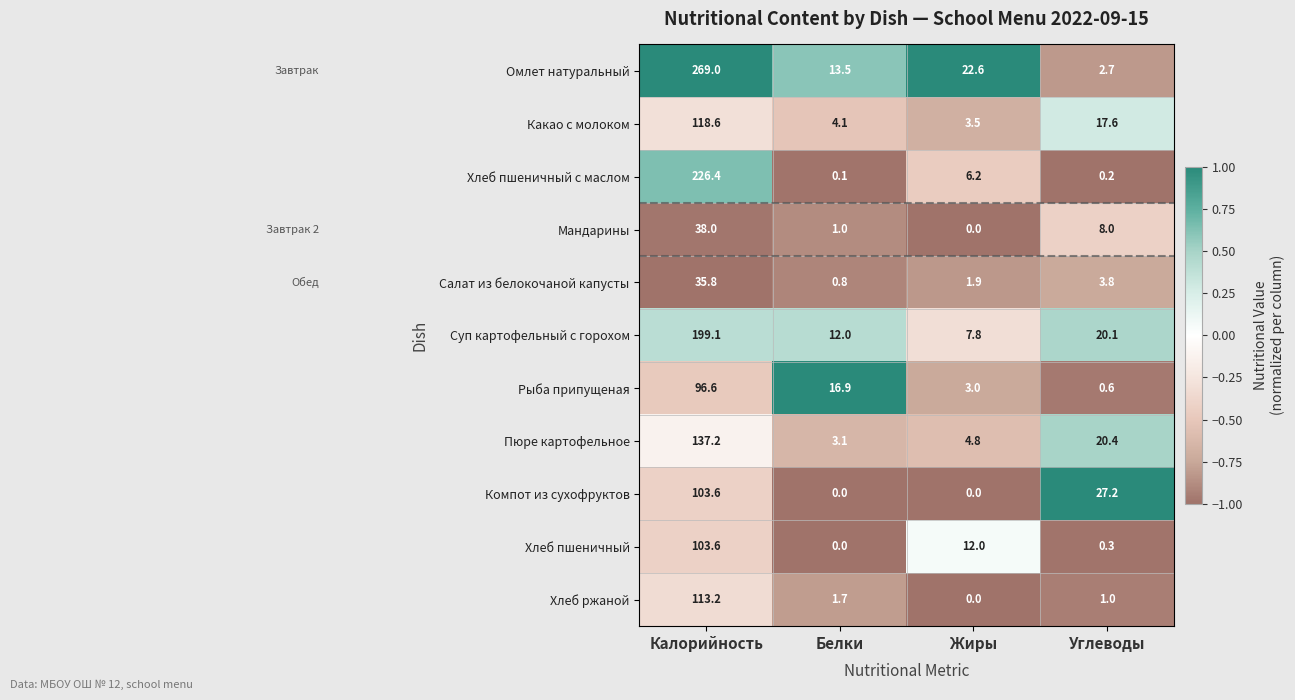

Which series changed the most between Калорийность and Углеводы?

Омлет натуральный